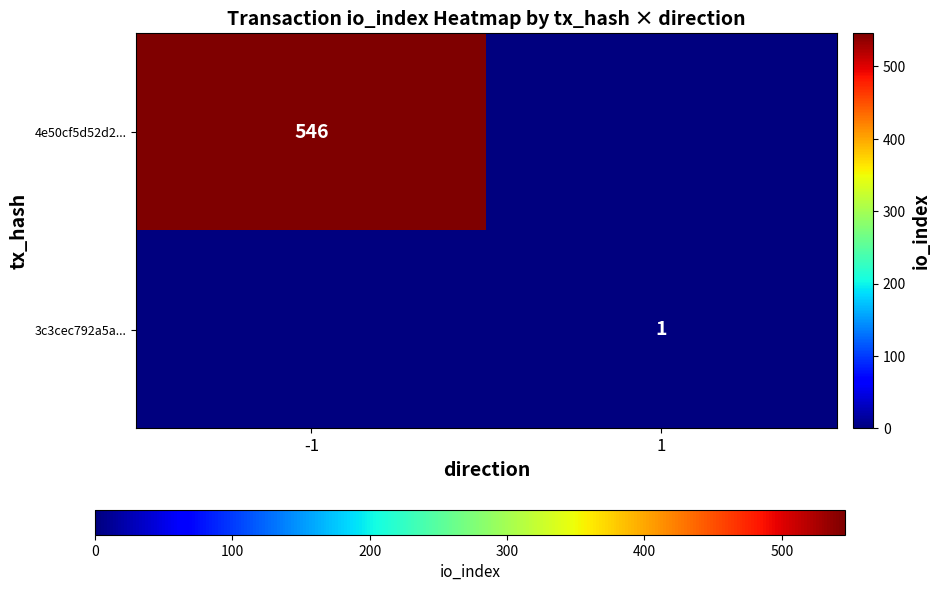

Is the value of 4e50cf5d52d2... at -1 greater than the value of 3c3cec792a5a... at 1?

Yes